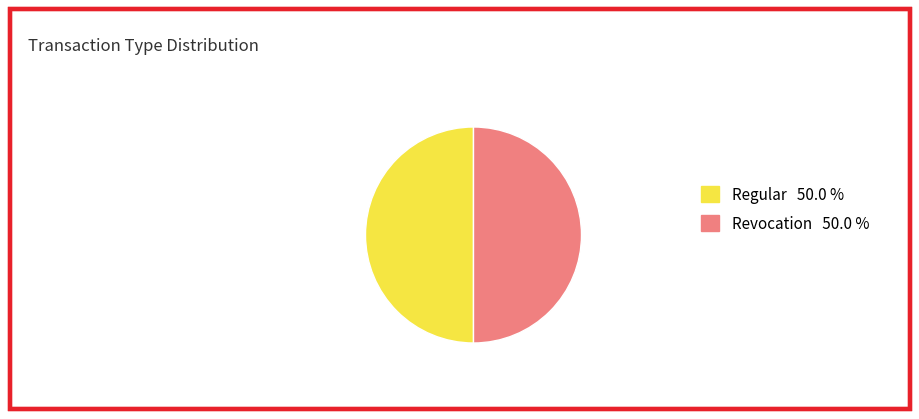

Combined, do Revocation 50.0 % and Regular 50.0 % account for over 50%?

Yes